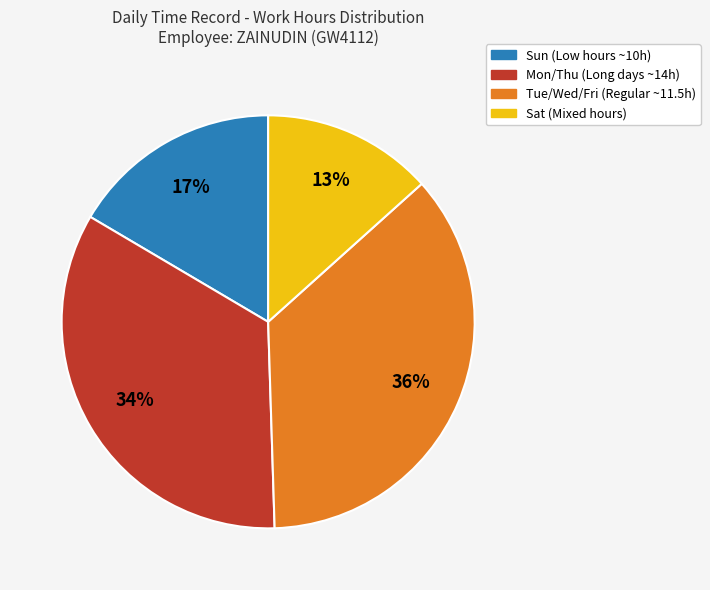

To the nearest percent, what is the difference between the largest and smallest slice percentages?

23%